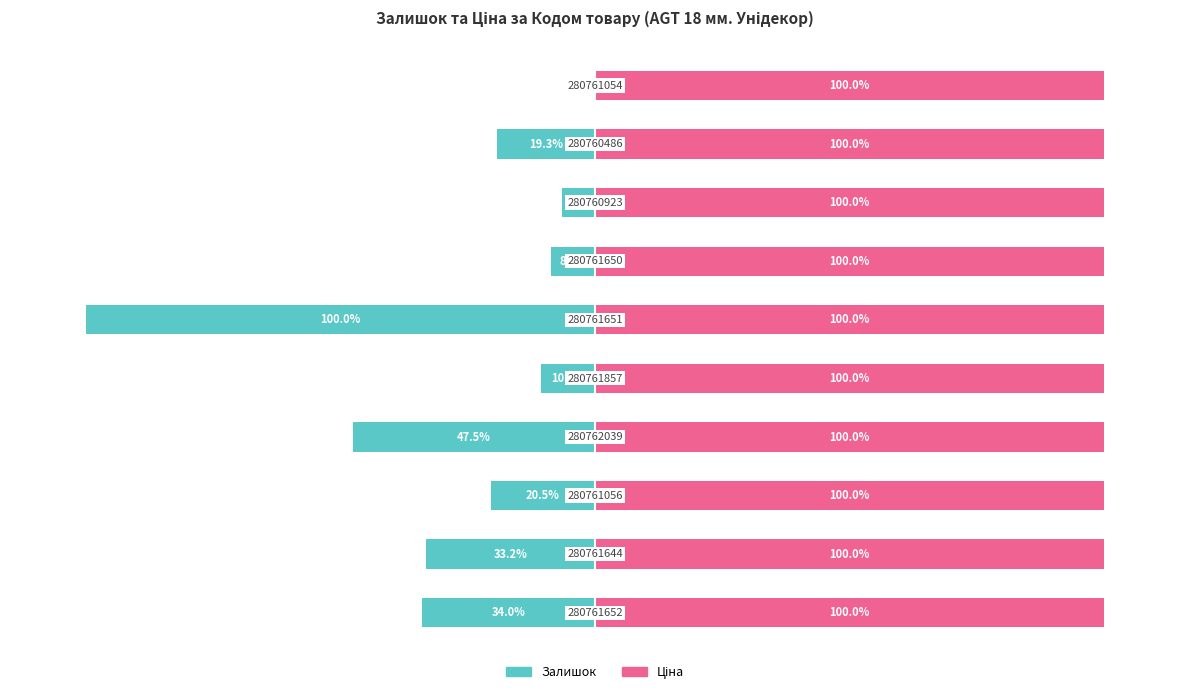

The value of Ціна at 0 is 0.2. True or false?

False